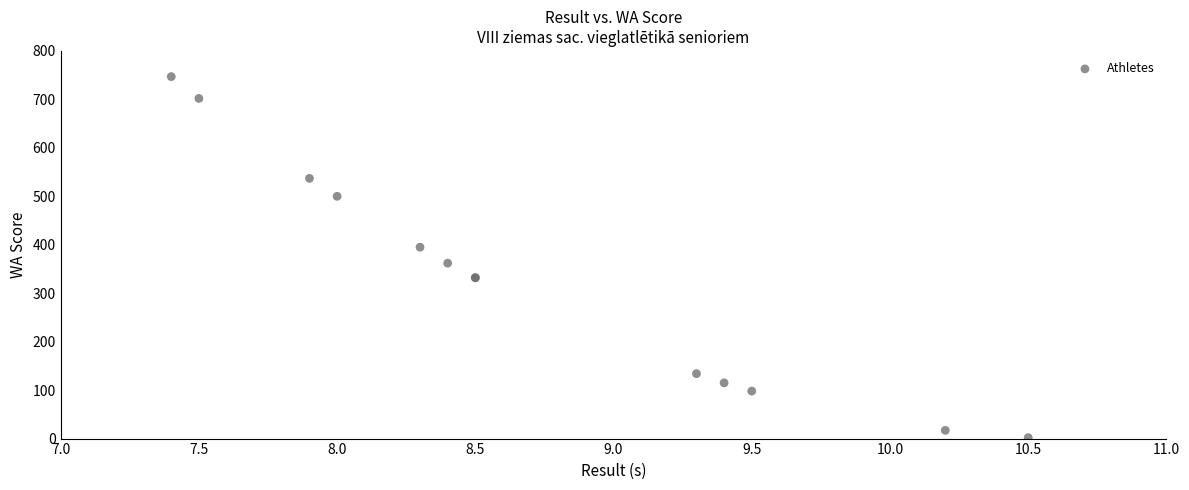

What Y value in the scatter plot is closest to 374?

362